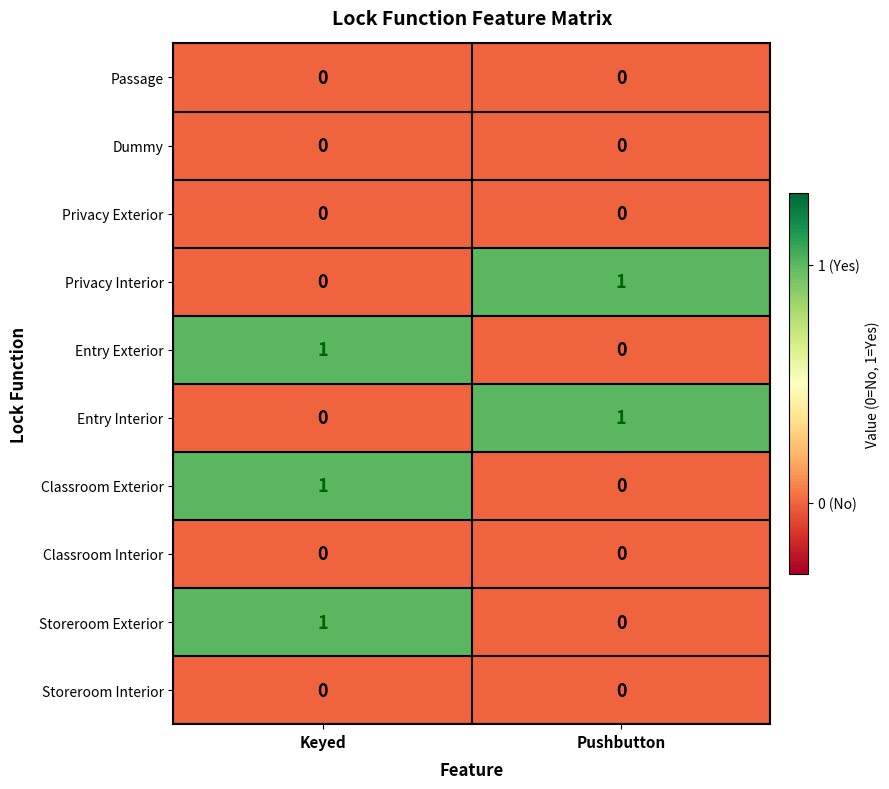

Reading left to right, what are all the values shown in this chart?

Passage: Keyed=0	Pushbutton=0
Dummy: Keyed=0	Pushbutton=0
Privacy Exterior: Keyed=0	Pushbutton=0
Privacy Interior: Keyed=0	Pushbutton=1
Entry Exterior: Keyed=1	Pushbutton=0
Entry Interior: Keyed=0	Pushbutton=1
Classroom Exterior: Keyed=1	Pushbutton=0
Classroom Interior: Keyed=0	Pushbutton=0
Storeroom Exterior: Keyed=1	Pushbutton=0
Storeroom Interior: Keyed=0	Pushbutton=0